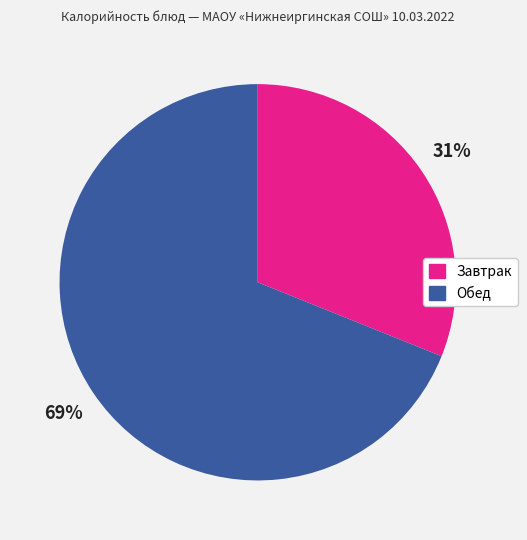

Does any single category account for the majority?

Yes